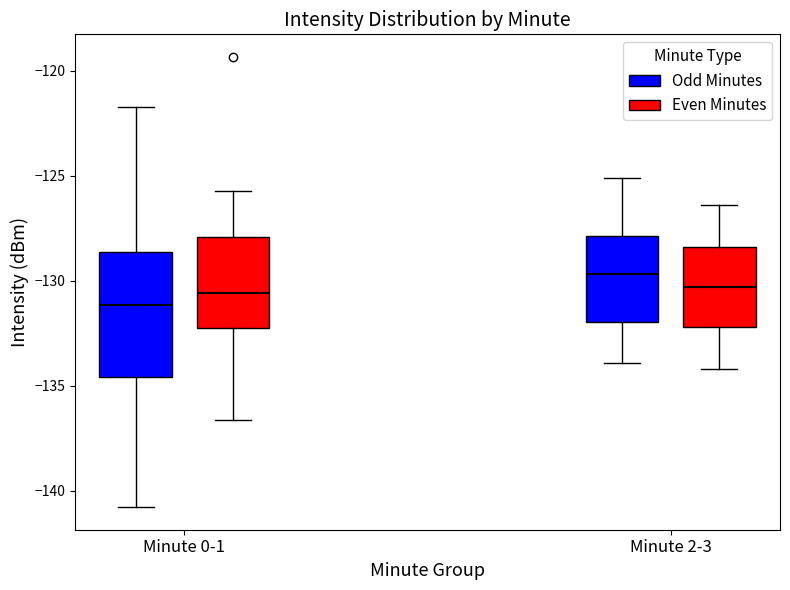

Where does the median line of the box for Minute 2-3 (Even Minutes) sit on the y-axis? The values are not printed on the chart, so give them approximately, as read against the axis.

-130.5